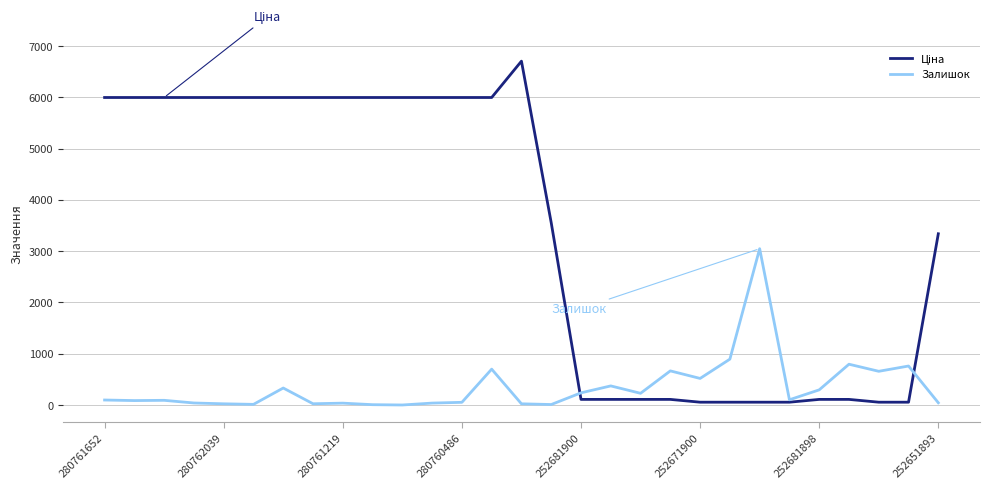

Count the number of categories in the chart.

29